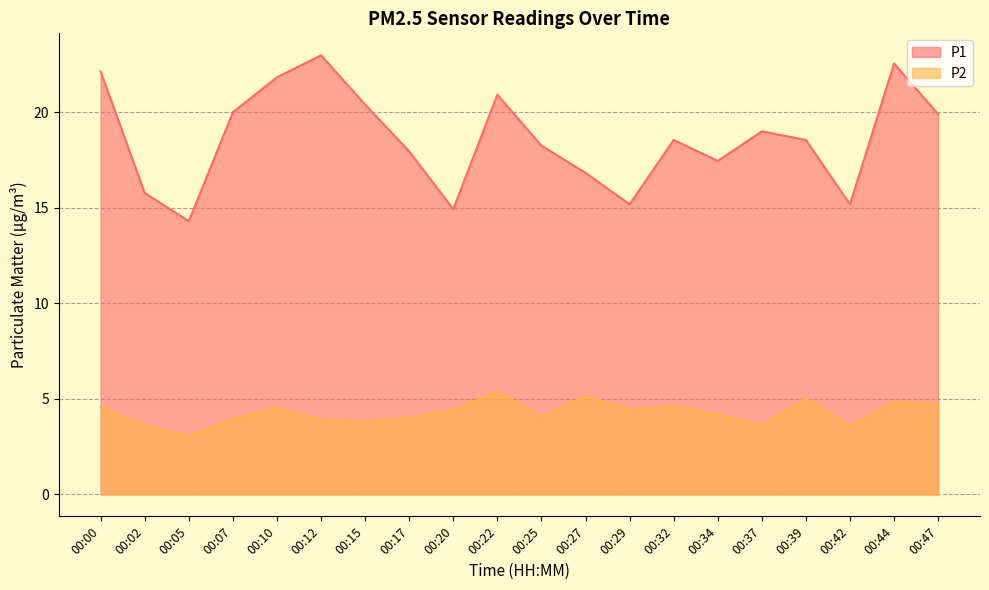

What is the difference between the second highest and minimum values in the P1 series?

8.2